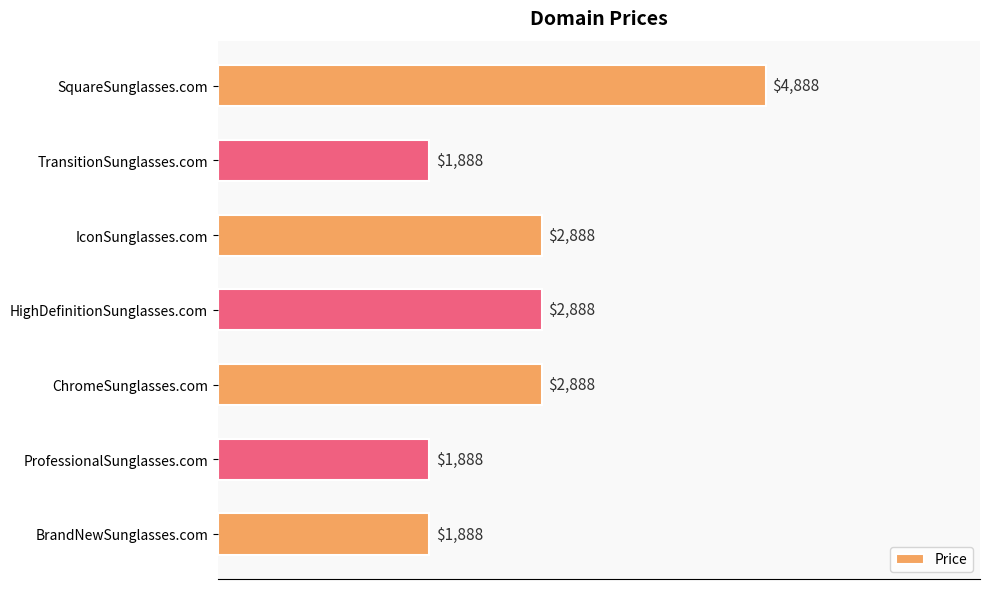

What is the sum of all values?

19216